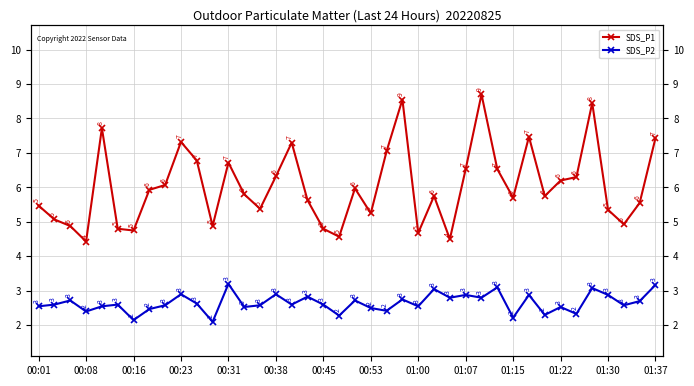

What is the label of the 10th point from the right?

01:15